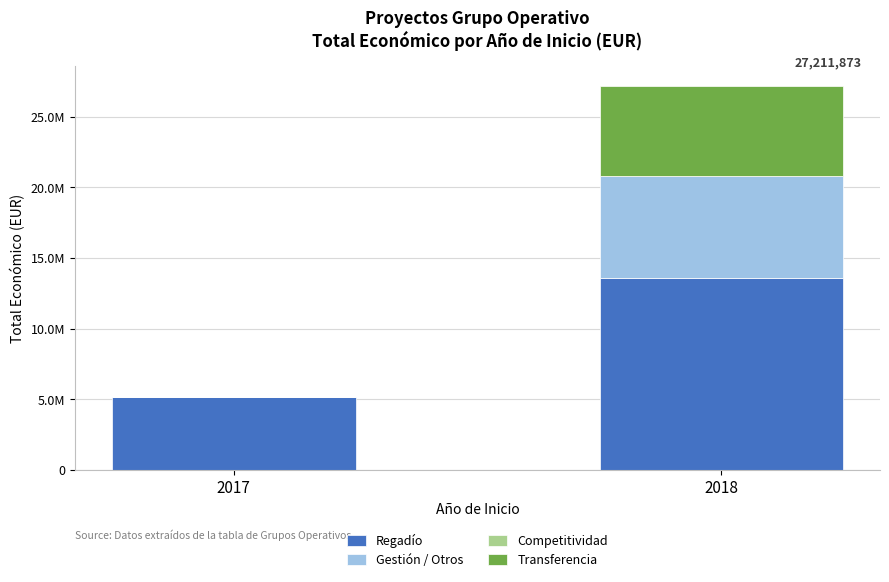

Are the bars horizontal?

No